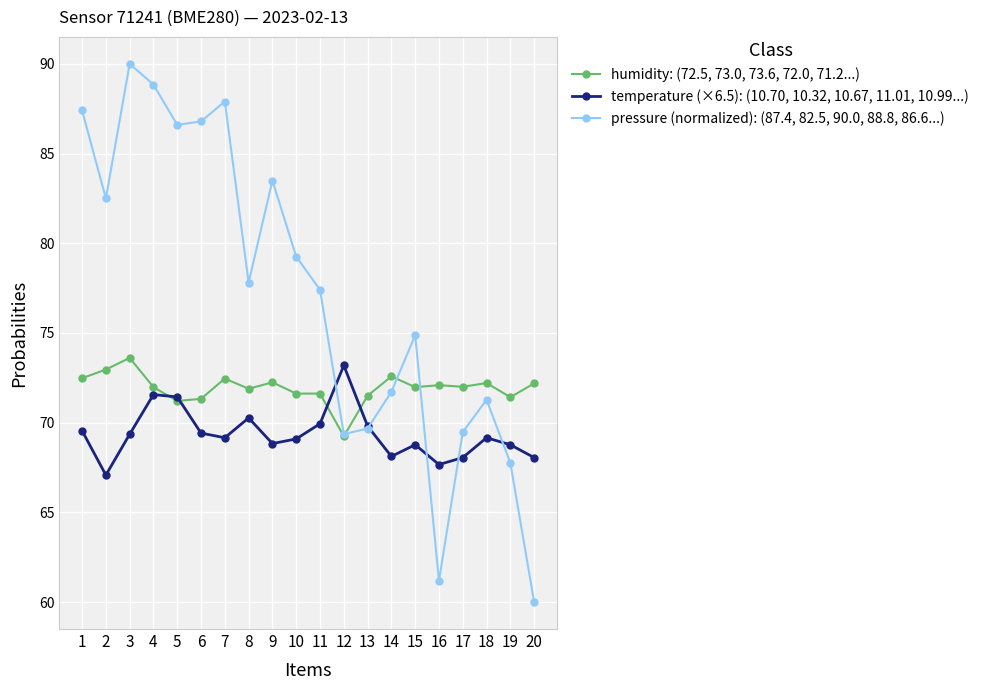

Count the number of categories in the chart.

20